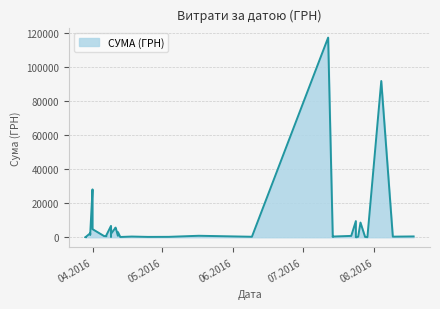

How many distinct data groups are displayed?

1